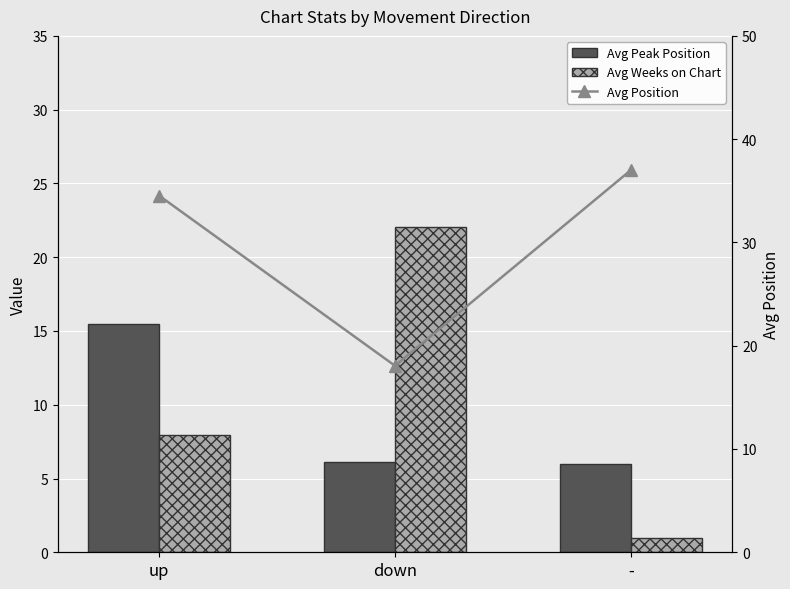

Which category has the lowest value across all series?

-